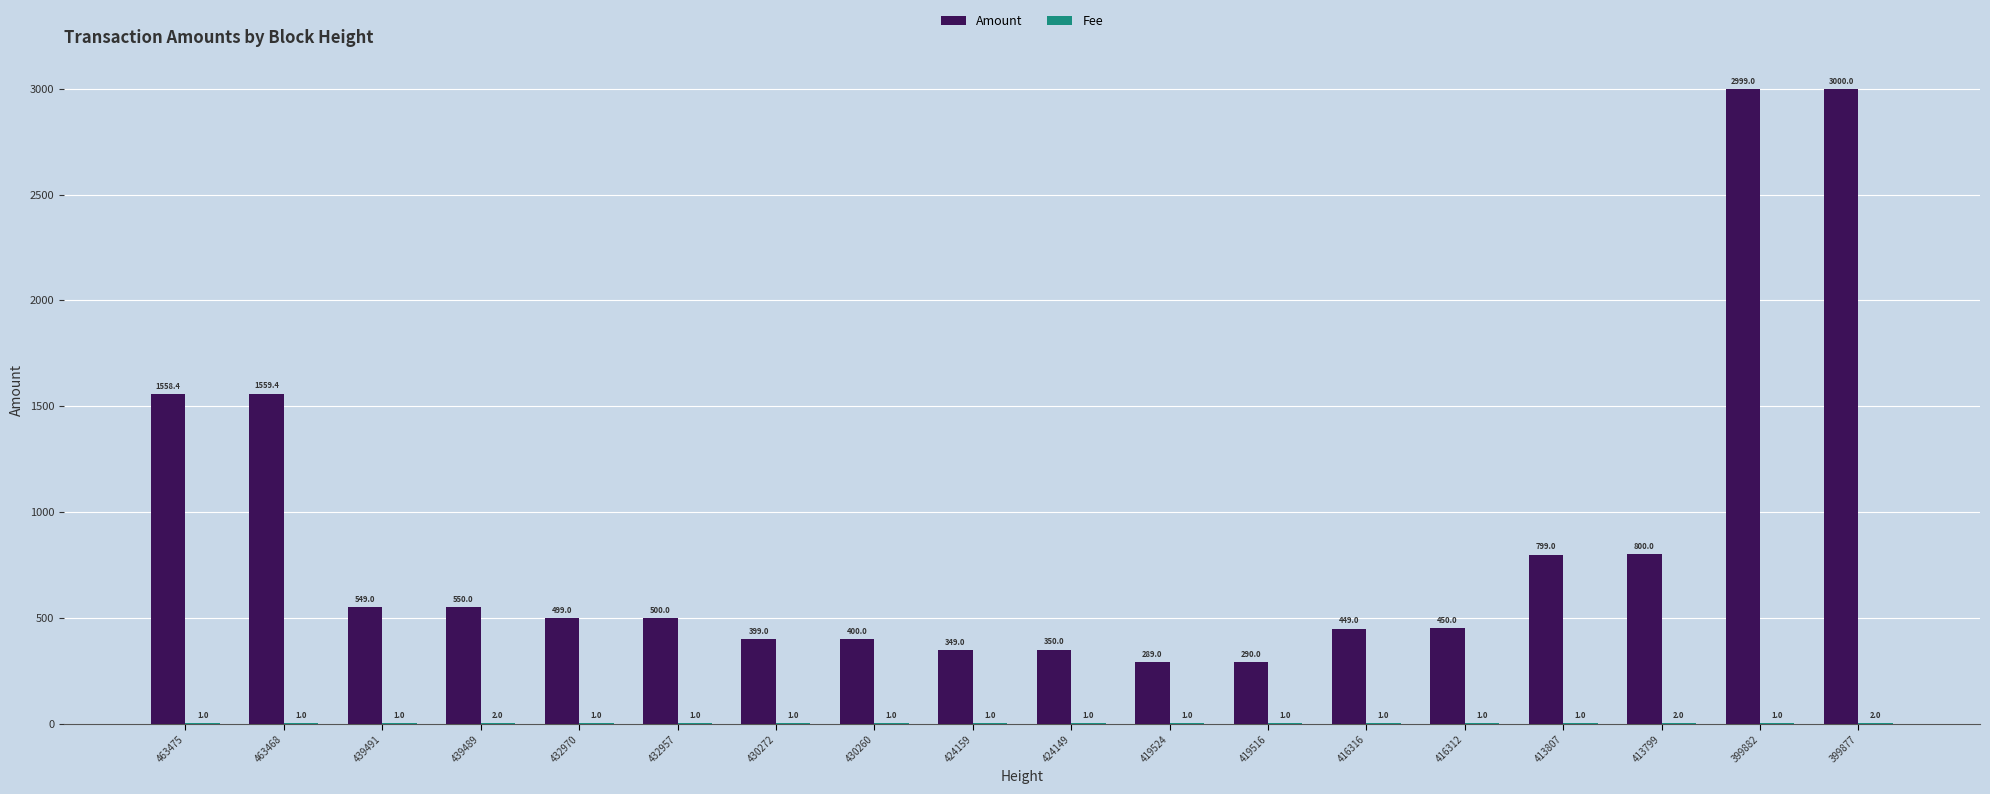

True or false: Amount has a value of 500.0 at 432957.

True